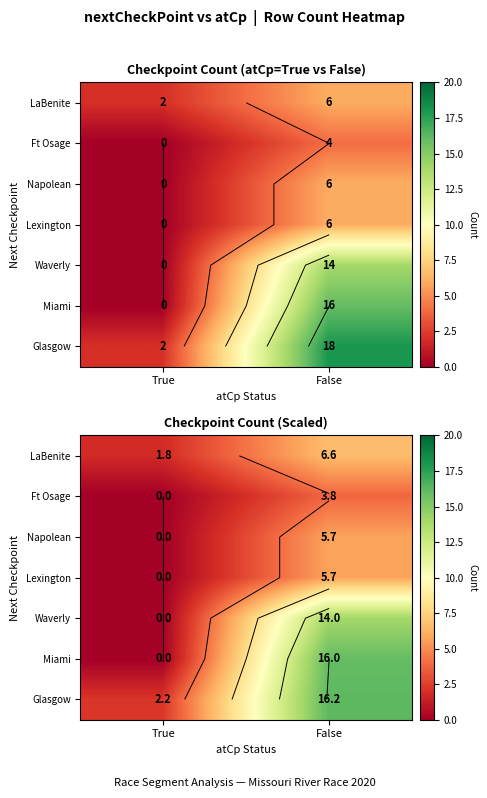

Where does the row_0 series first go above 6?

False